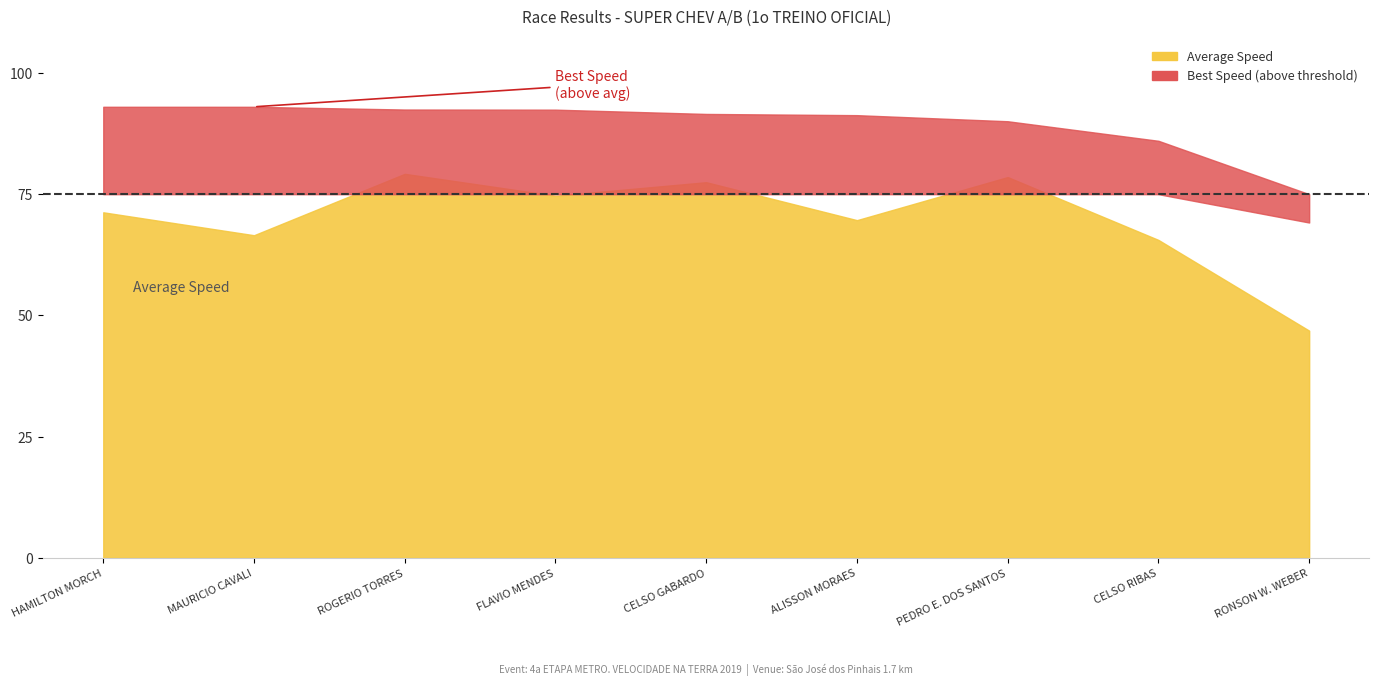

In Total Time, how many points are higher than both neighbors (excluding endpoints)?

3